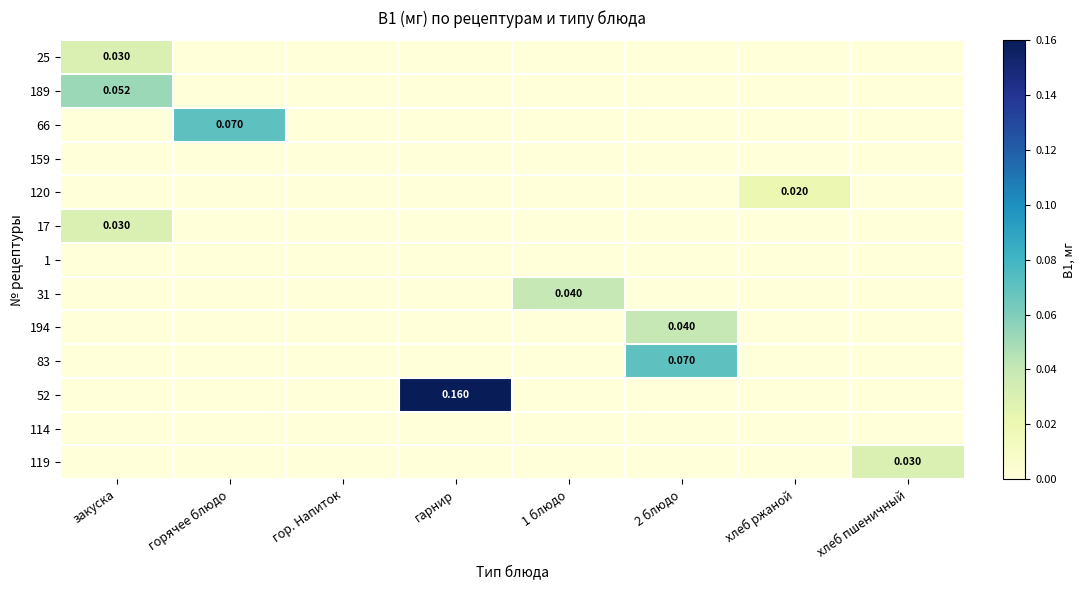

Is the value of 120 at гор. Напиток greater than the value of 194 at хлеб ржаной?

No